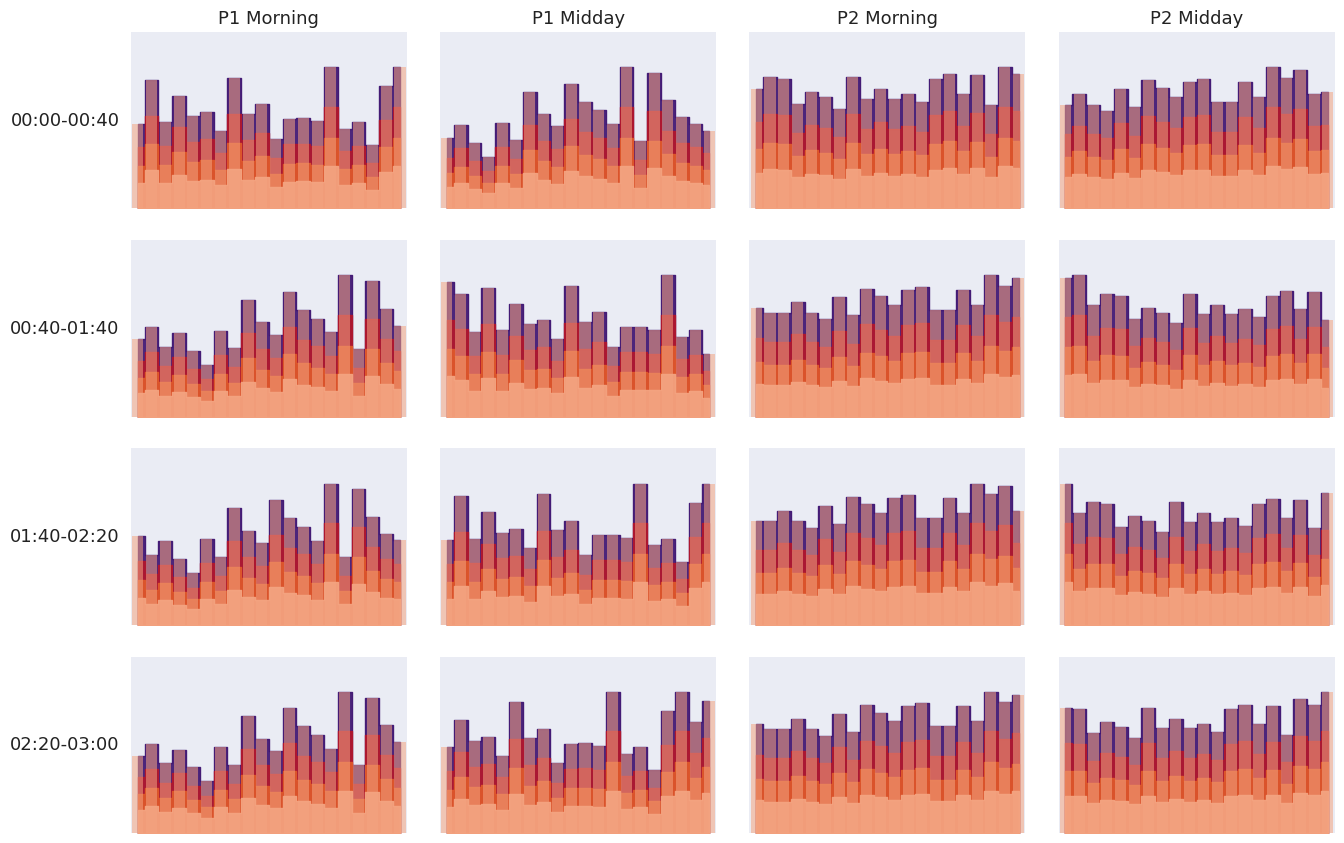

What is the difference between the P2_midday values at 07:00 and 18:00?

0.2